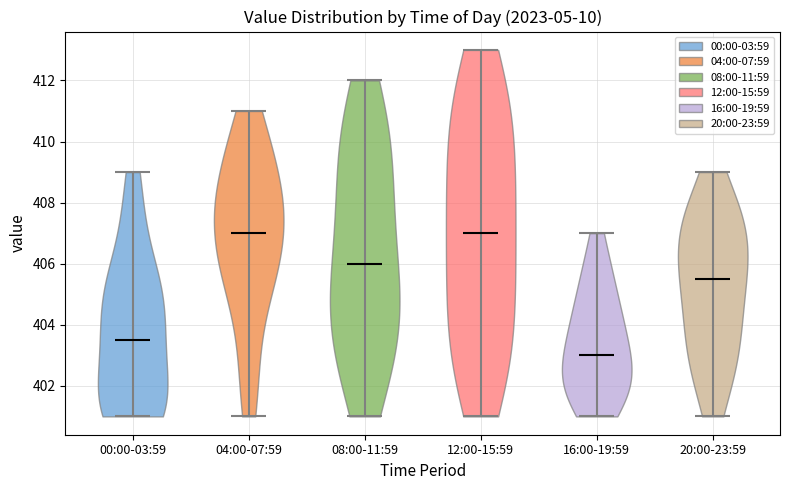

Which violin has the lowest median line?

16:00-19:59